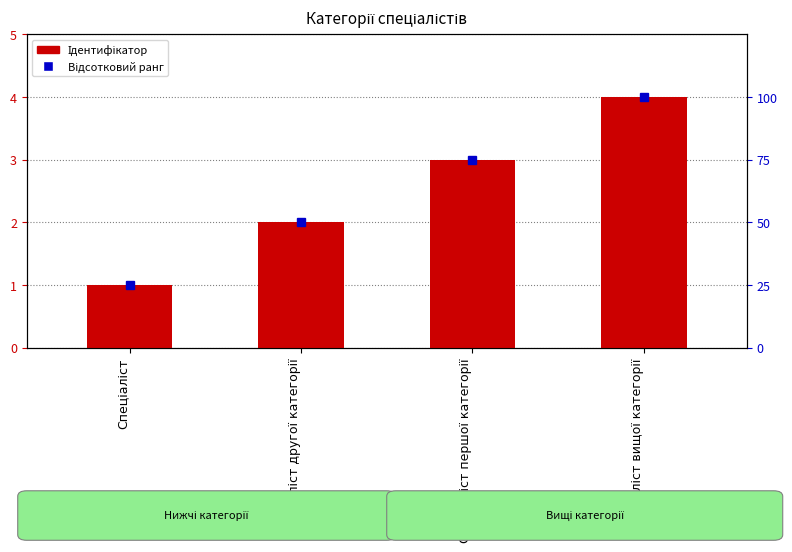

At how many categories does at least one series exceed 11?

4